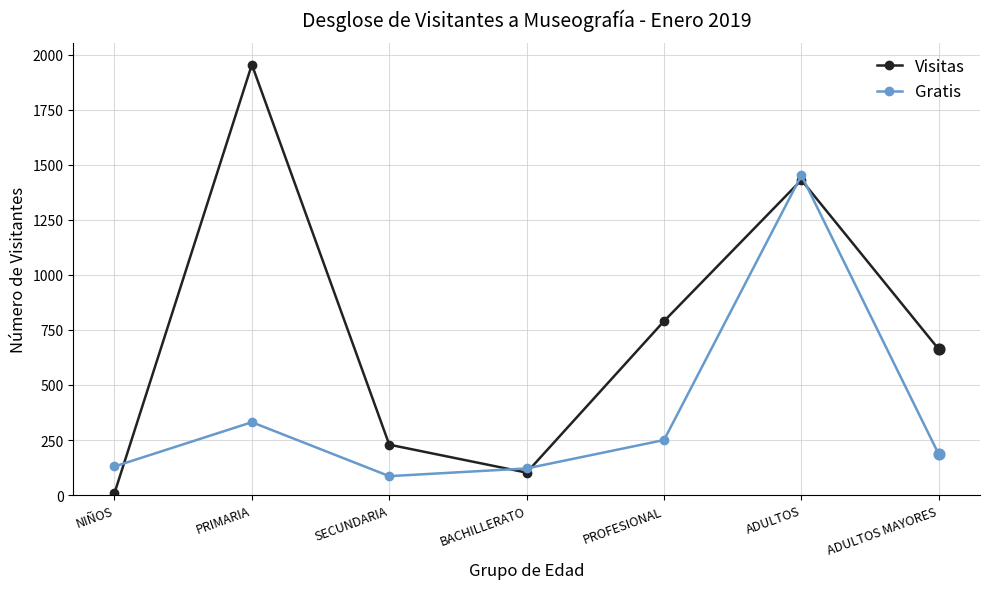

Which series has the largest range (max minus min)?

Visitas